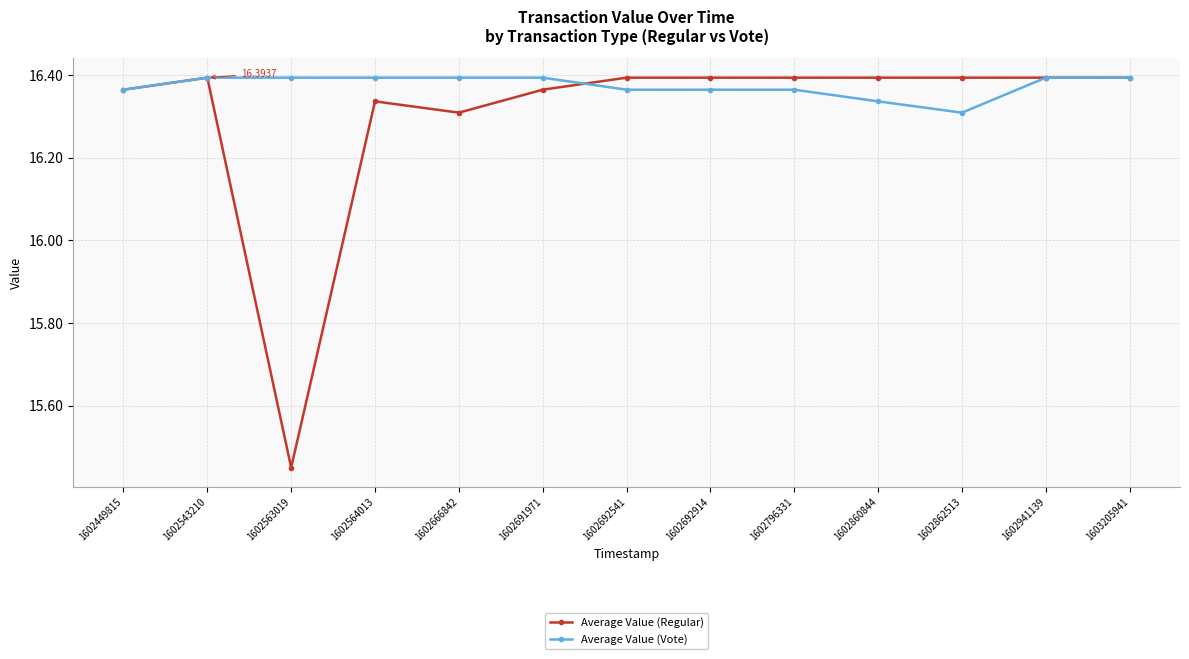

Where is Average Value (Vote) nearest to the value 16?

1602862513